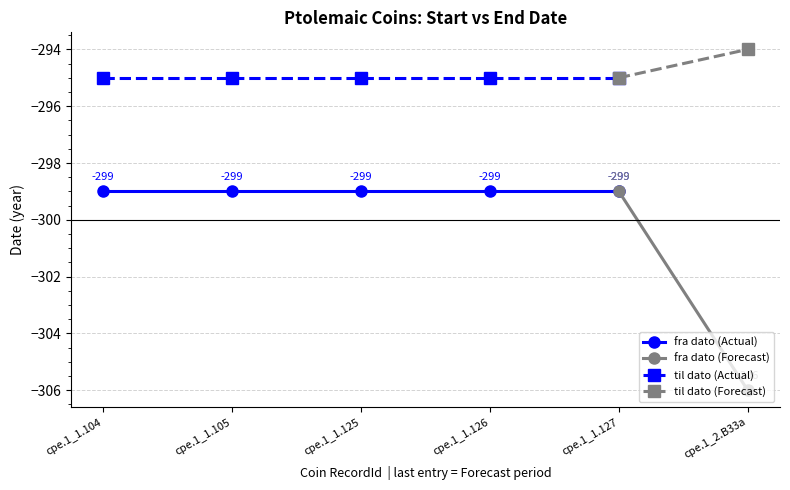

What is the maximum value for til dato (Actual)?

-295